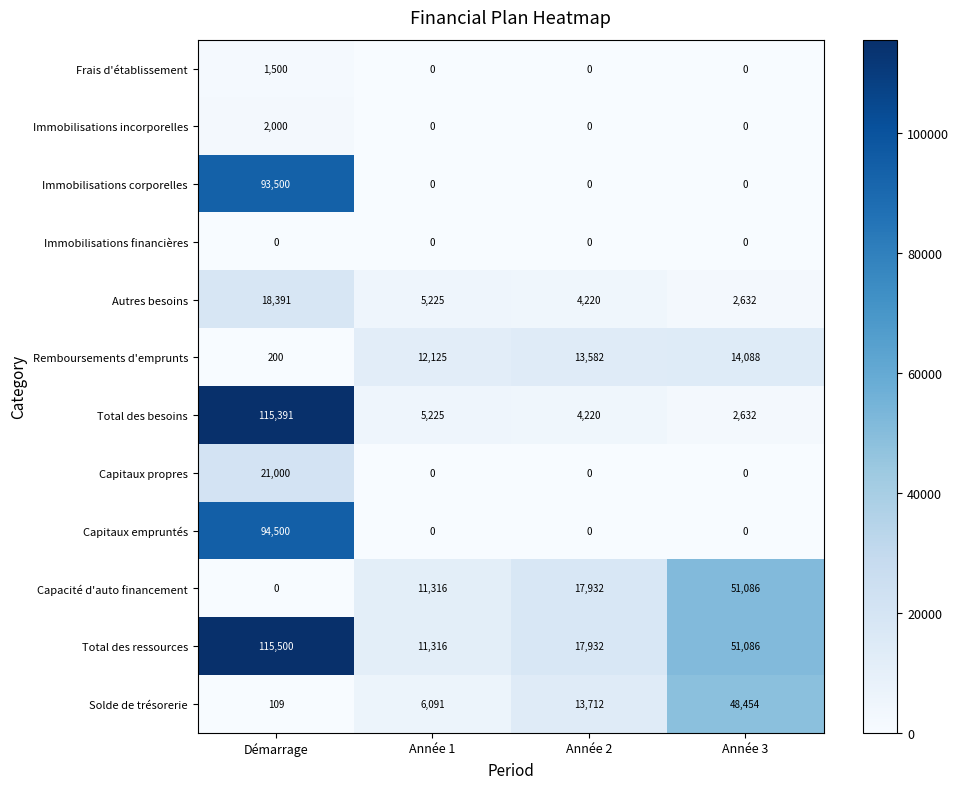

Which series changed the most between Année 2 and Année 3?

Solde de trésorerie